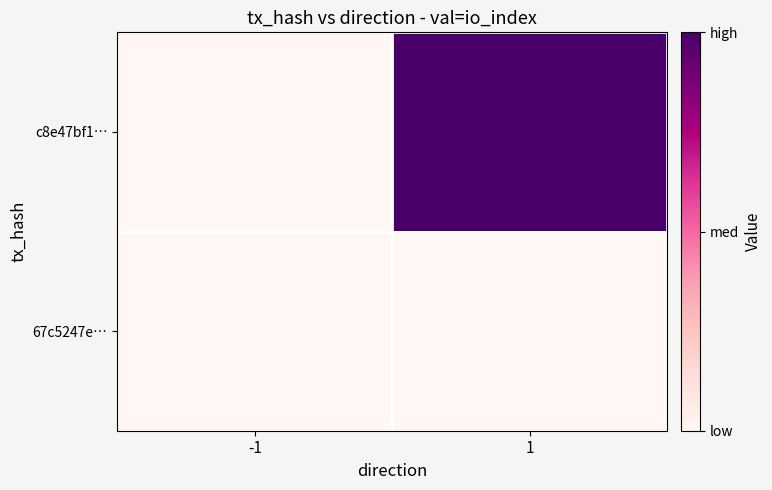

Which category has the lowest value across all series?

-1